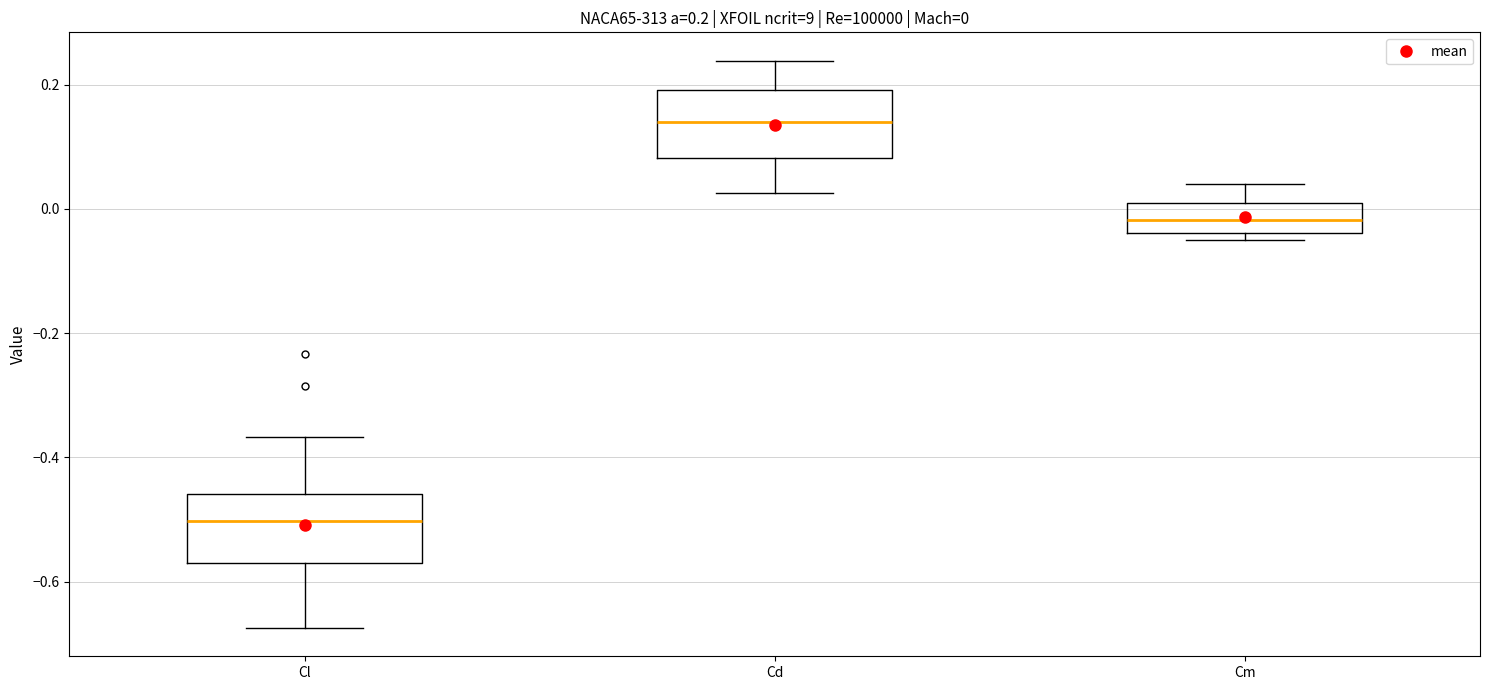

Which box has the lowest median line?

Cl